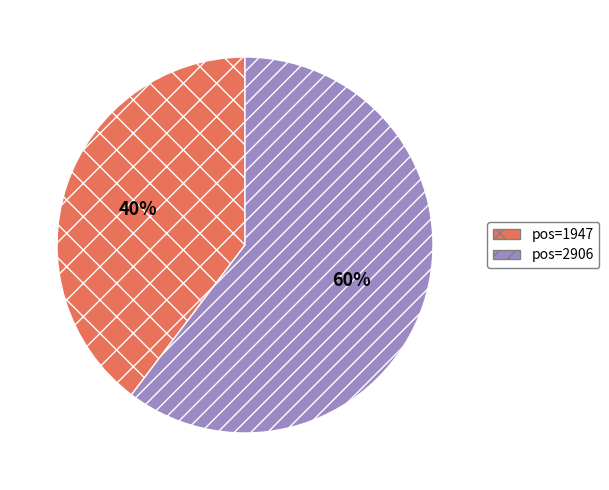

How many segments does this pie chart have?

2